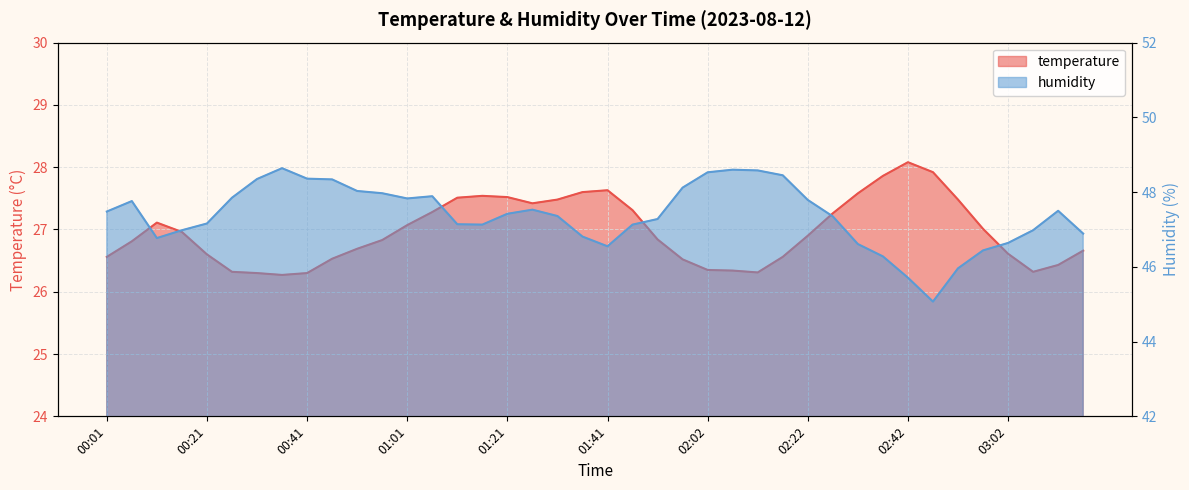

At which label does humidity reach its minimum?

02:47